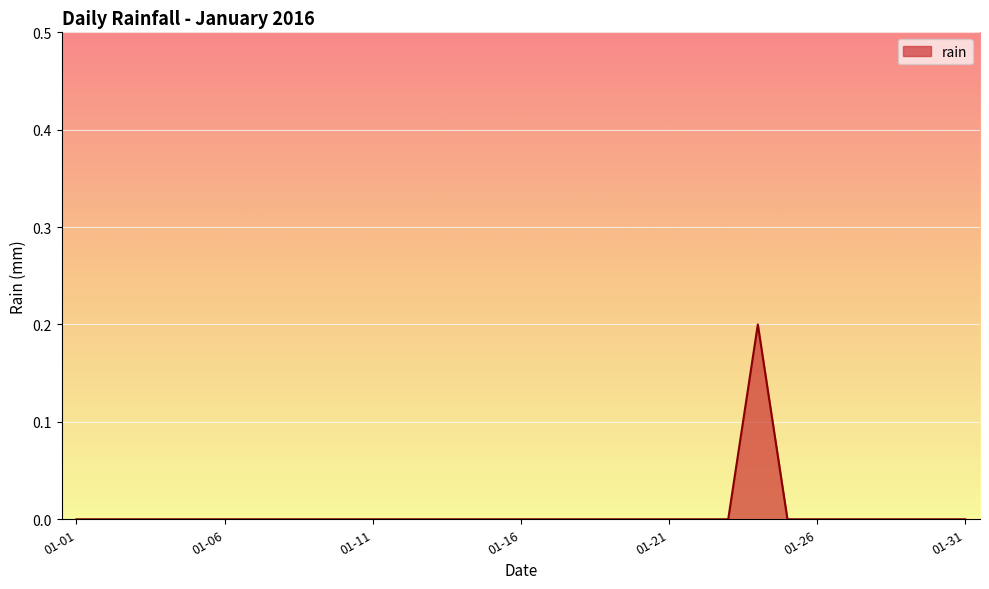

What is the maximum value shown in the chart?

0.2